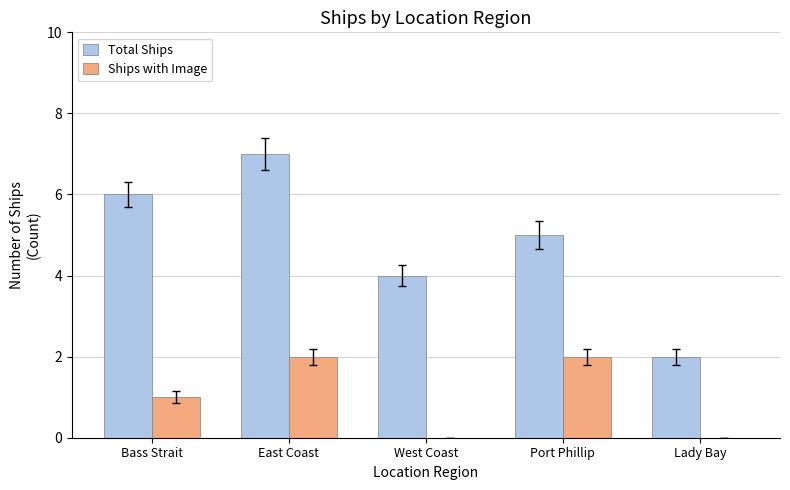

Are the bars horizontal?

No